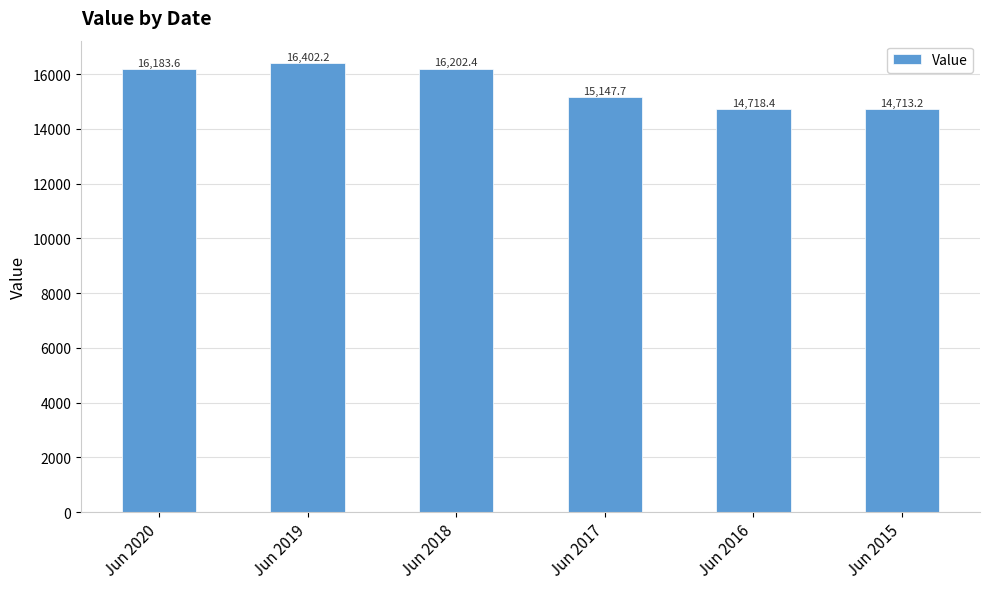

What is the sum of the values at Jun 2019 and Jun 2016?

31120.6